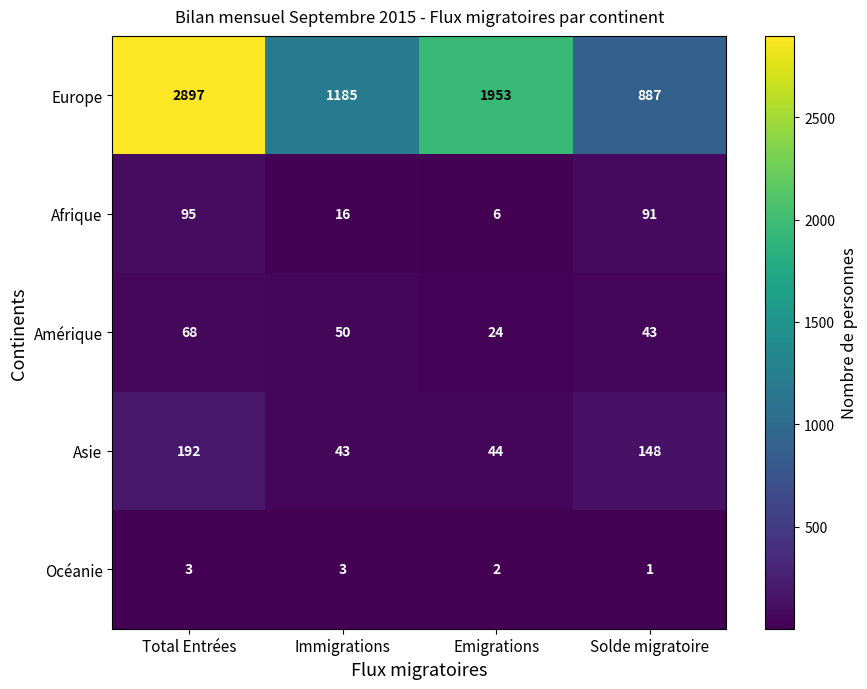

At how many categories does at least one series exceed 2674?

1